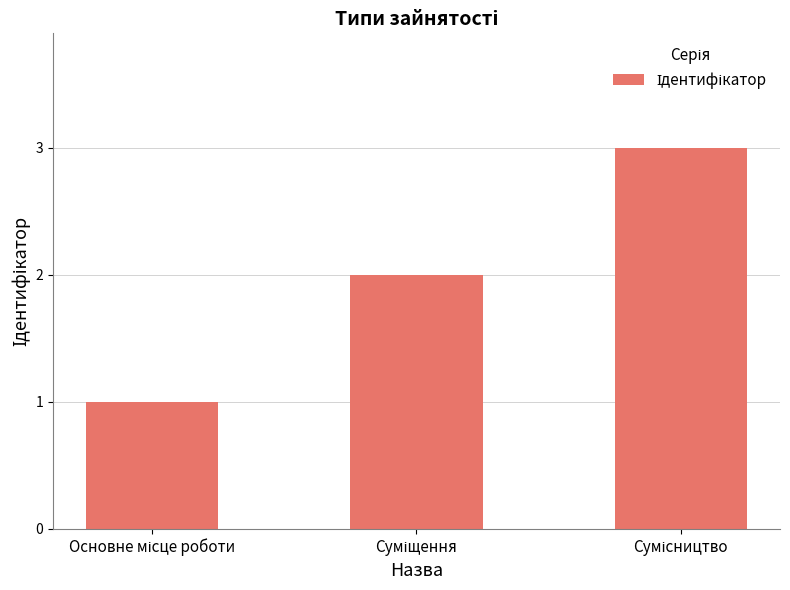

What is the sum of all values?

6